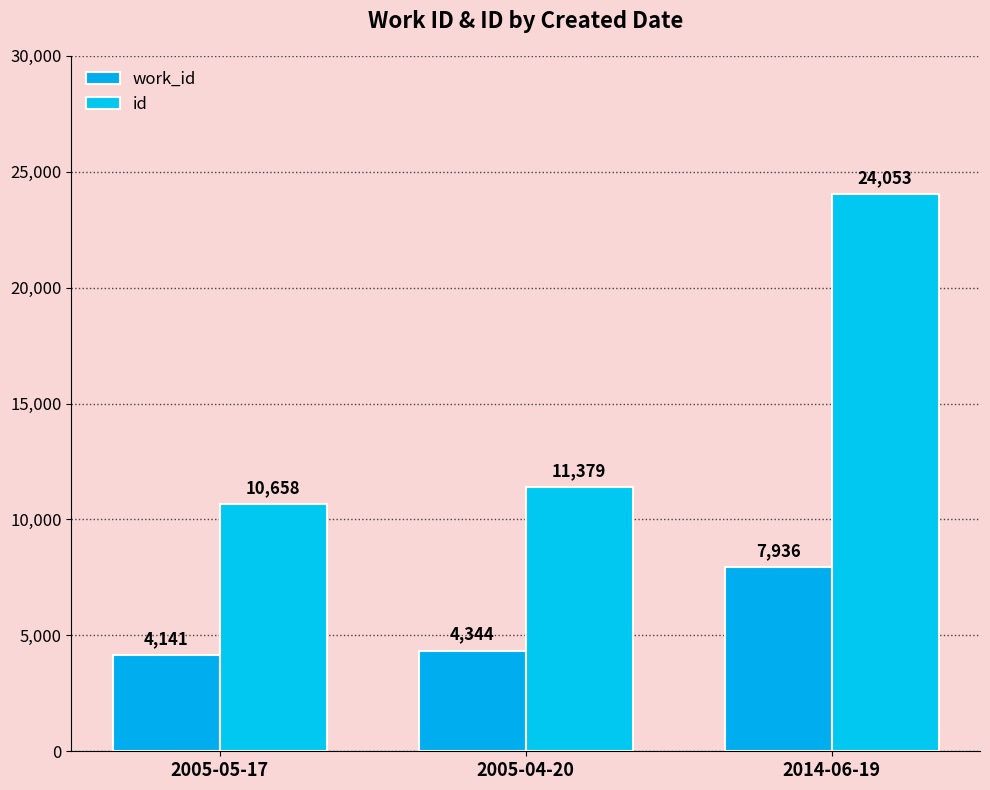

Reading left to right, list all the values displayed in this chart.

work_id: 2005-05-17=4141	2005-04-20=4344	2014-06-19=7936
id: 2005-05-17=10658	2005-04-20=11379	2014-06-19=24053